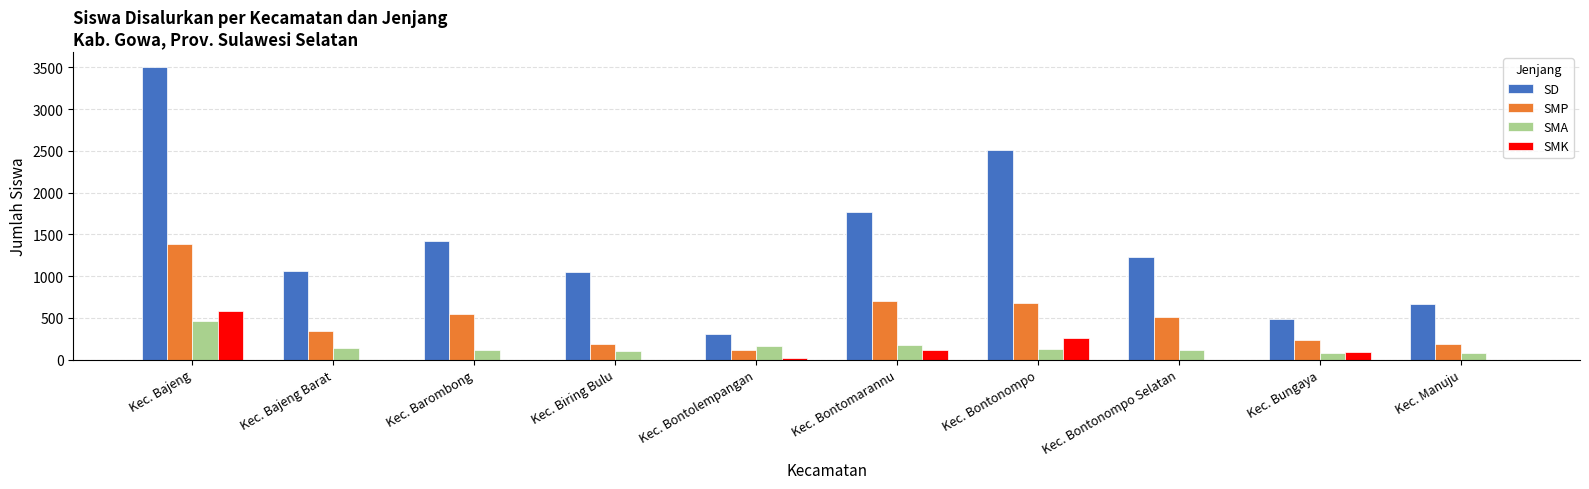

What is the sum of all SMK values?

1060